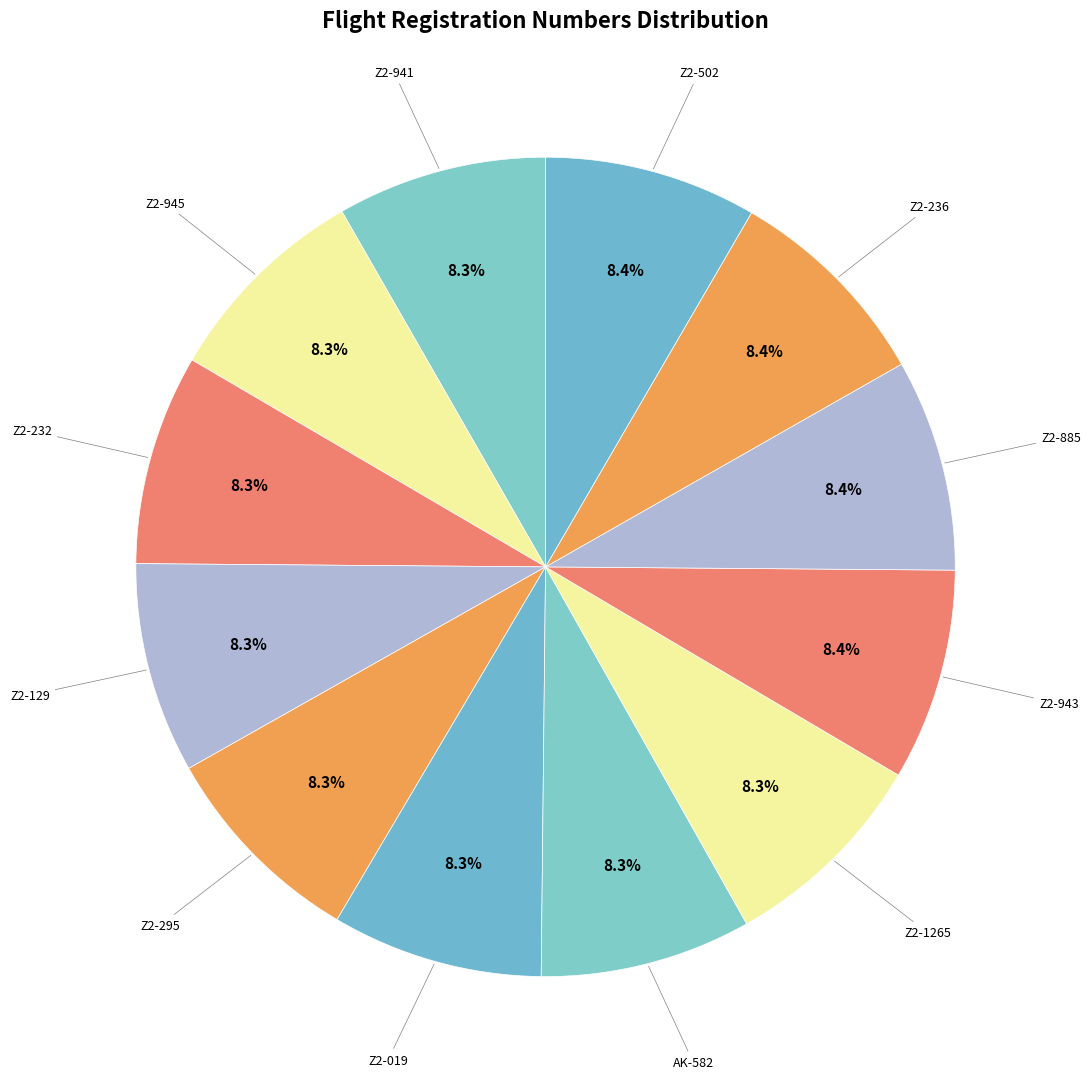

What is the largest slice in the pie chart?

Z2-502